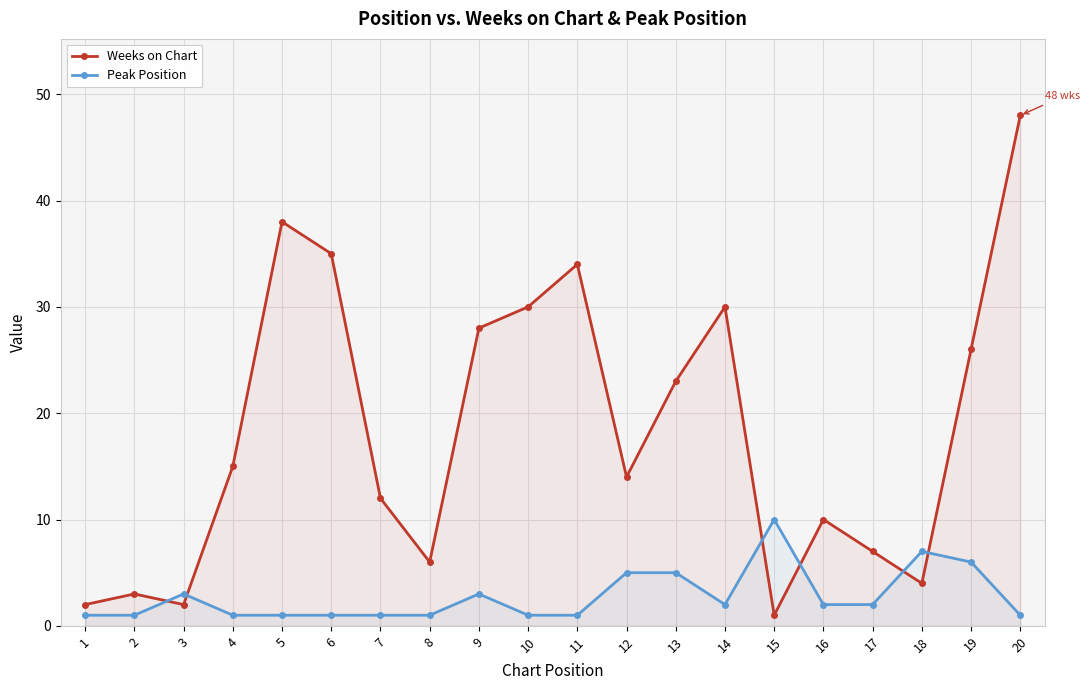

True or false: Weeks on Chart and Peak Position intersect in this chart.

True